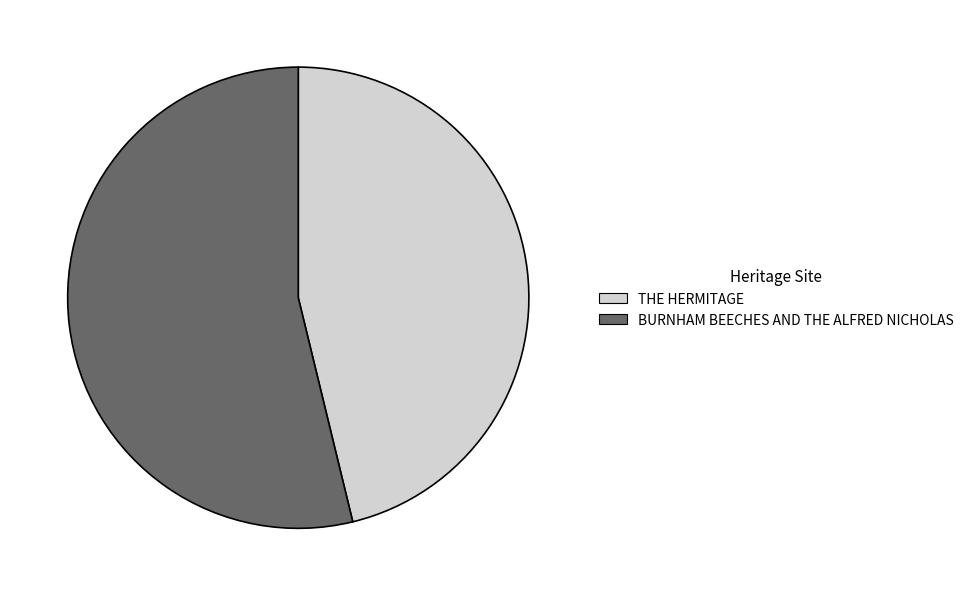

Between THE HERMITAGE and BURNHAM BEECHES AND THE ALFRED NICHOLAS, which is larger?

BURNHAM BEECHES AND THE ALFRED NICHOLAS